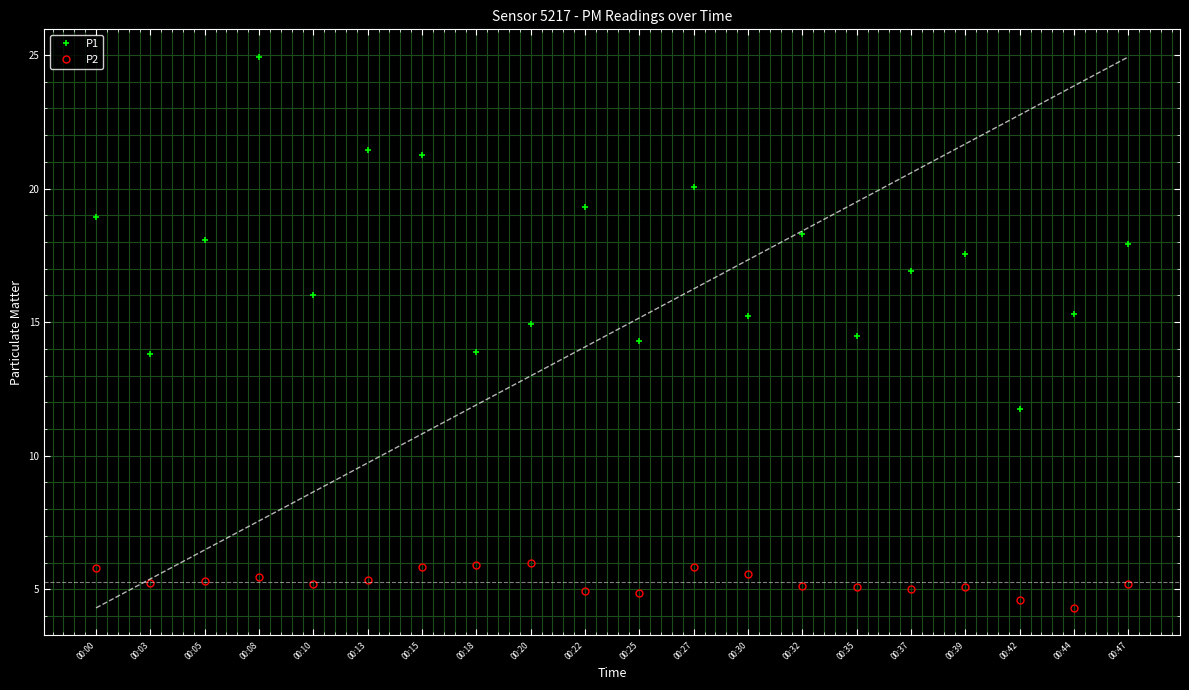

At which category does the chart reach its peak across all series?

00:08